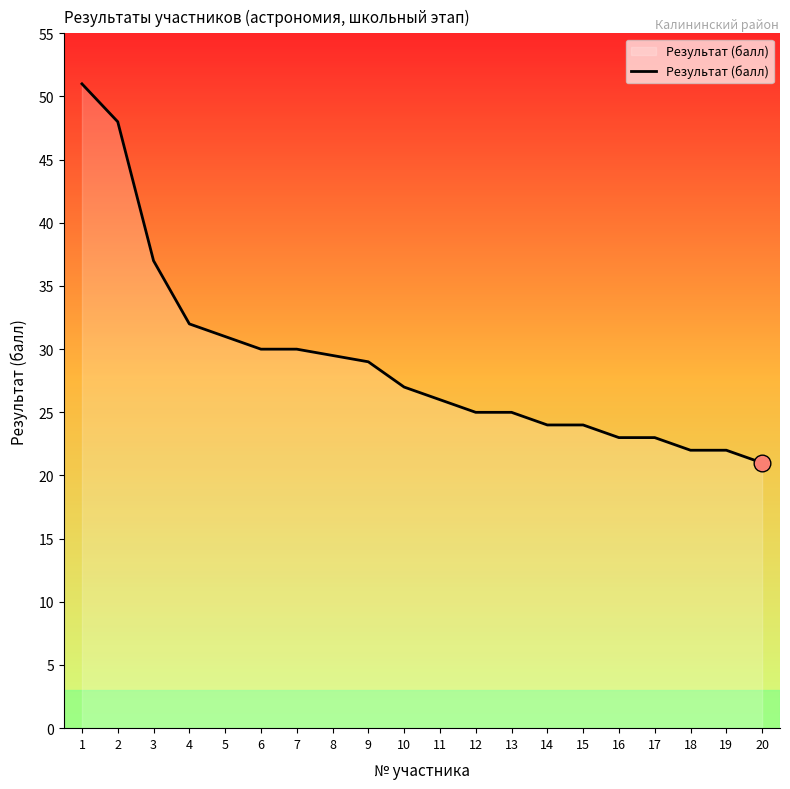

Approximately how many times larger is the value at 12 compared to 1?

0.5